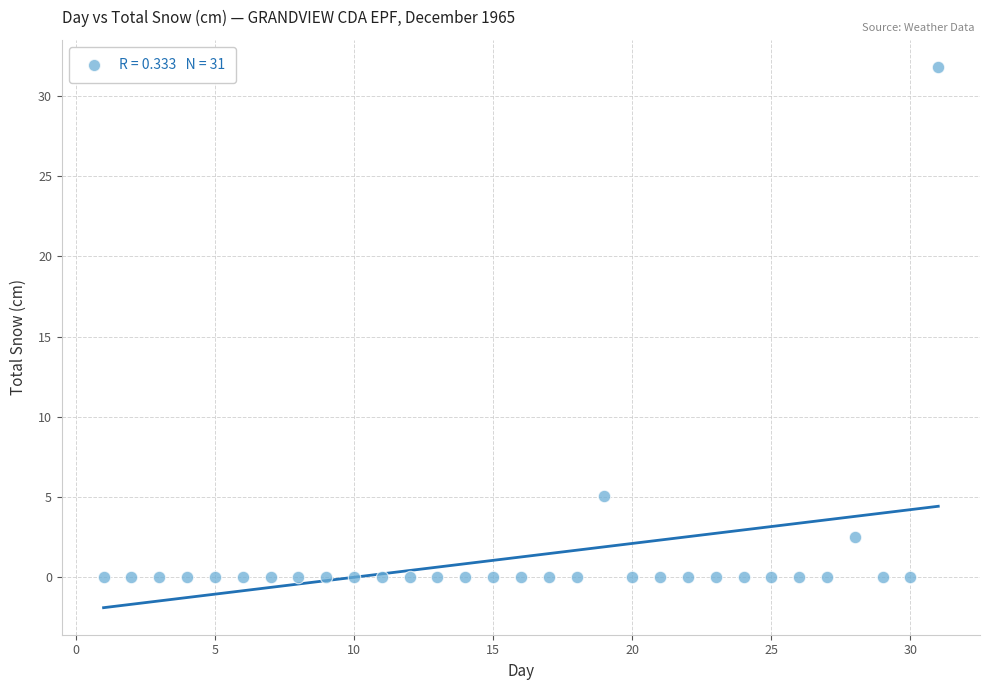

What Y value in the scatter plot is closest to 15?

5.1